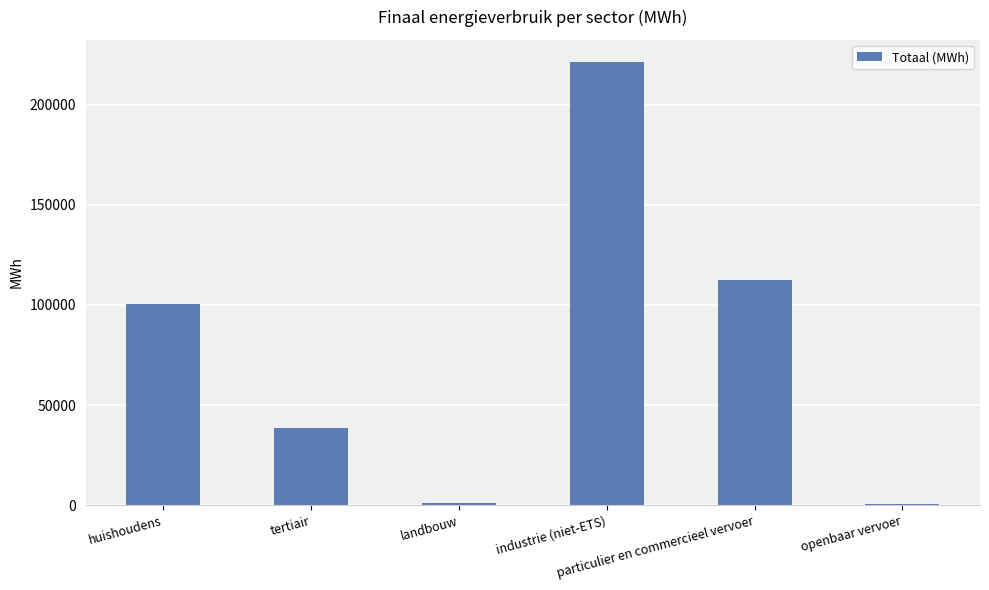

What is the greatest value displayed?

221339.5